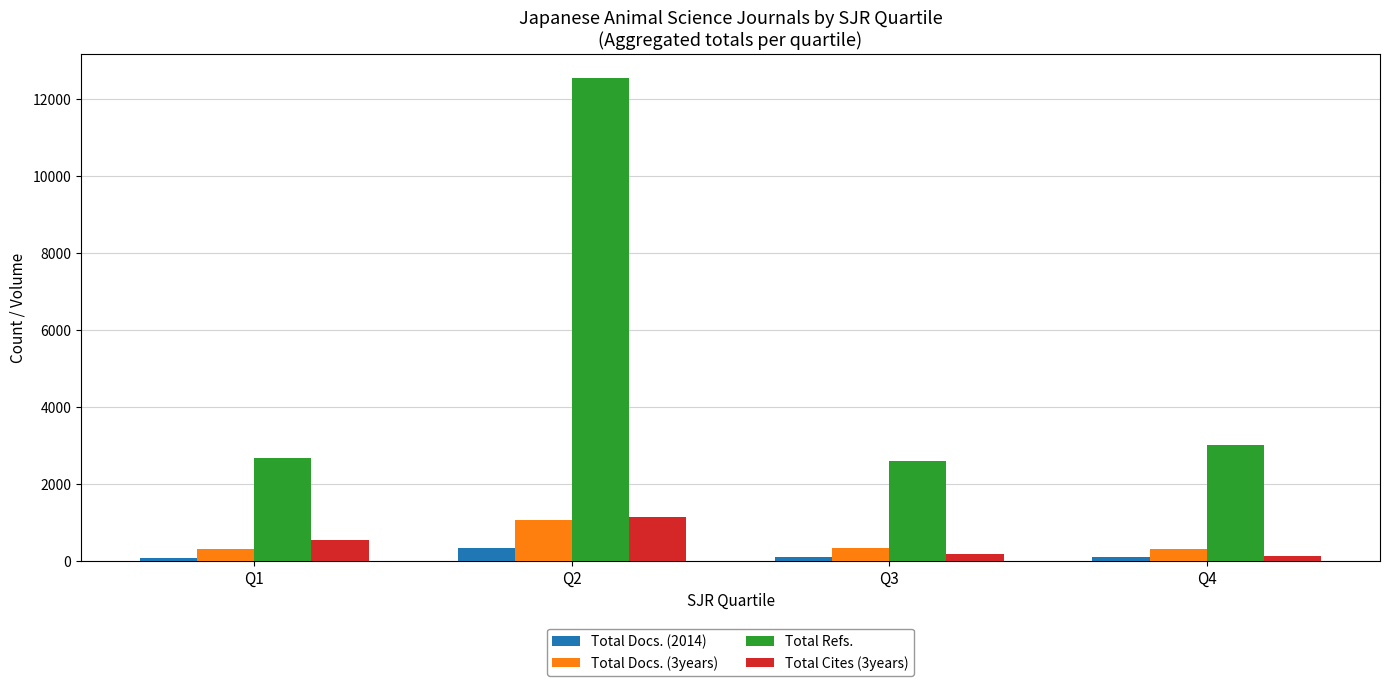

Which series has the largest total across all categories?

Total Refs.